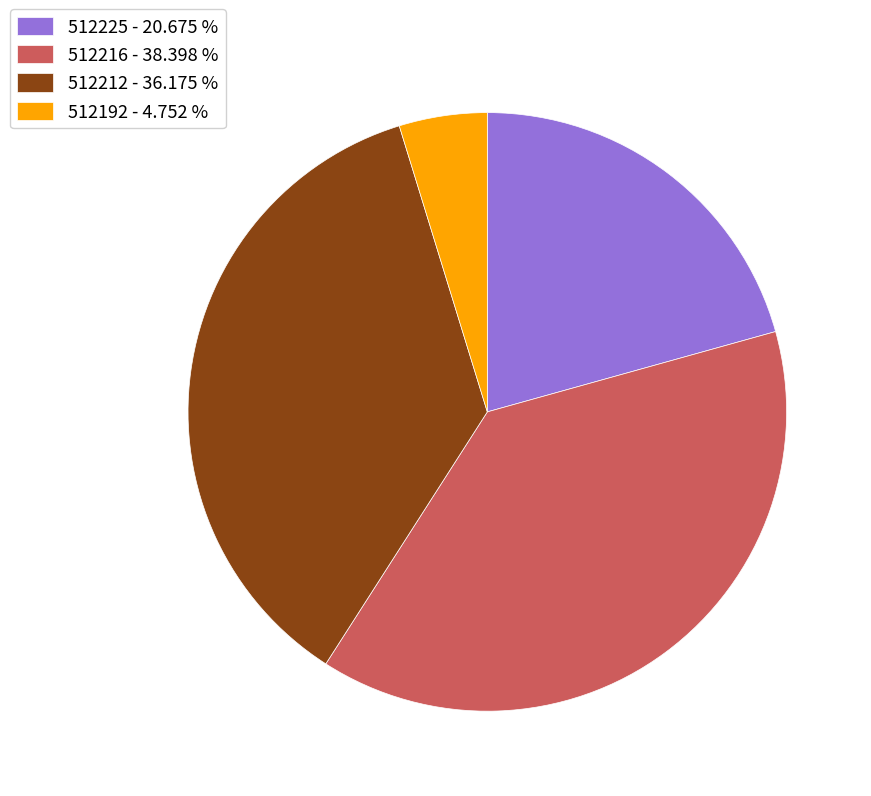

Count the number of slices in the pie.

4